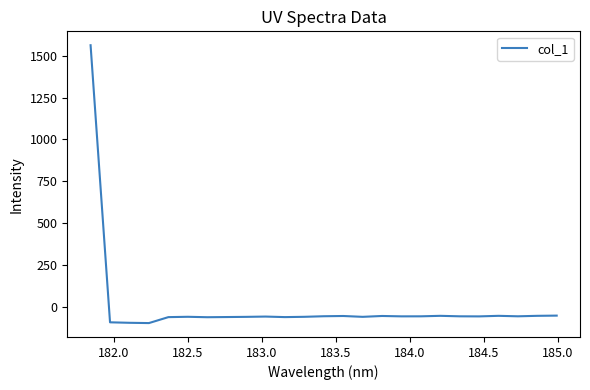

What is the maximum value shown in the chart?

1562.1